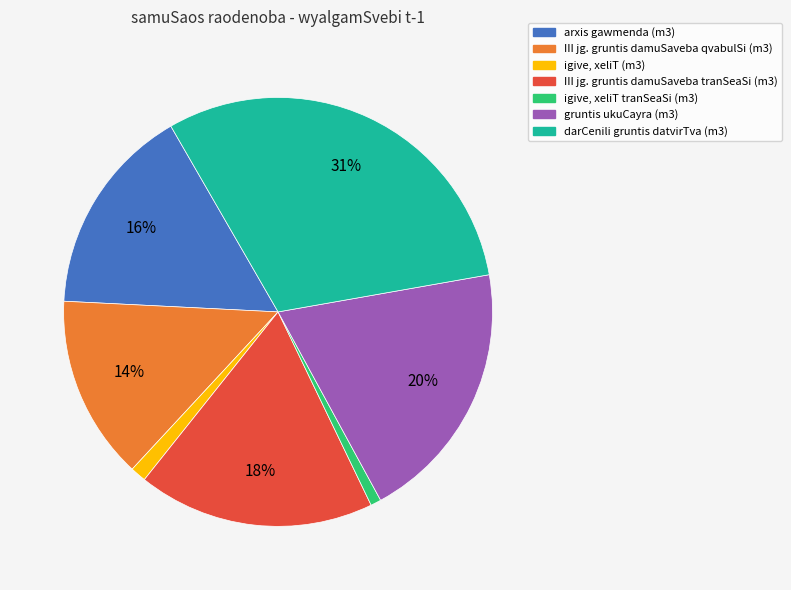

What is the largest slice in the pie chart?

darCenili gruntis datvirTva (m3)